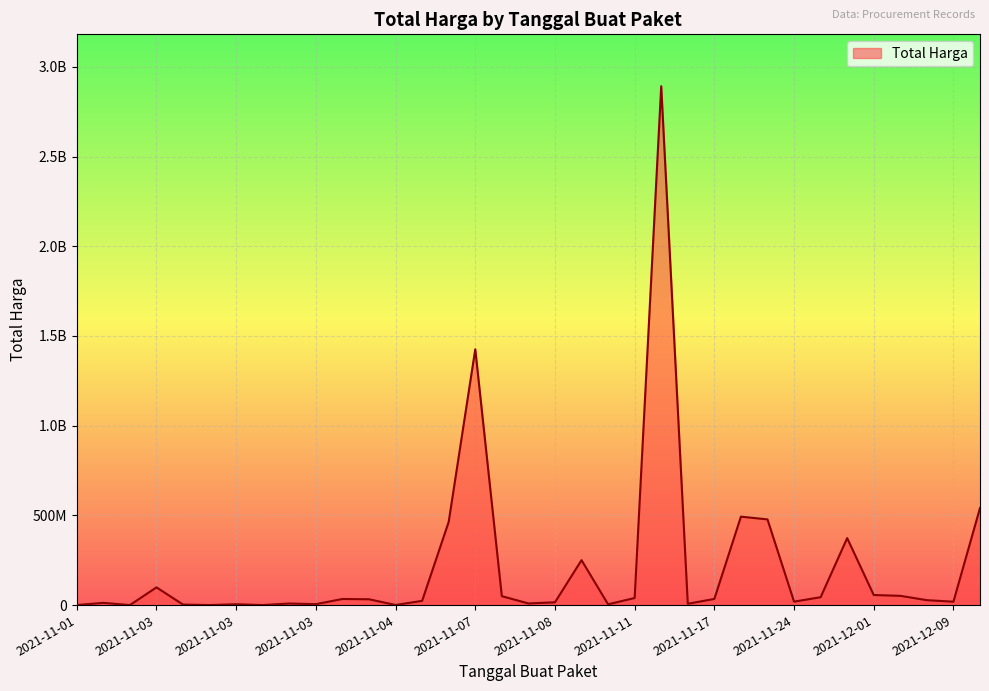

Is this an area chart (filled region under the line)?

Yes